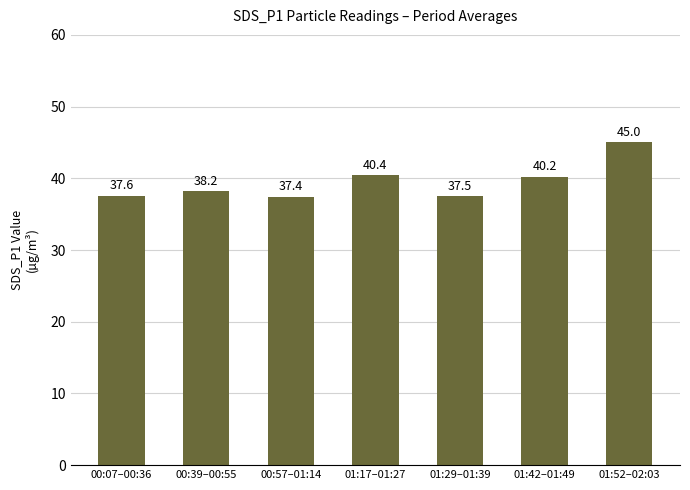

What is the label of the 2nd bar from the left?

00:39–00:55